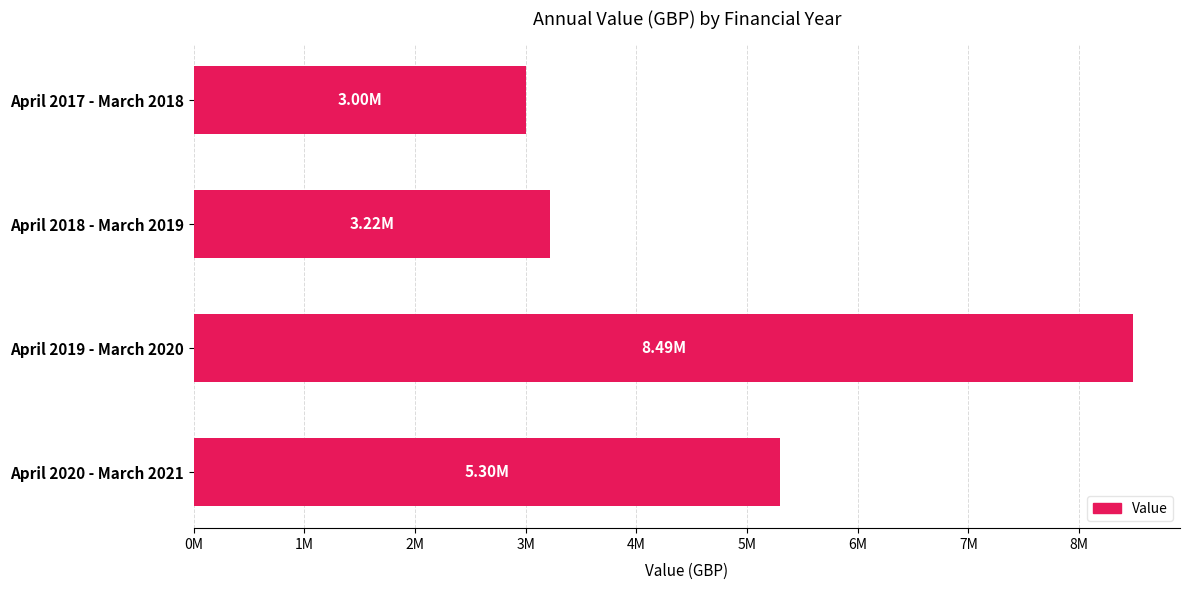

List the labels in order of value, largest first.

April 2019 - March 2020, April 2020 - March 2021, April 2018 - March 2019, April 2017 - March 2018